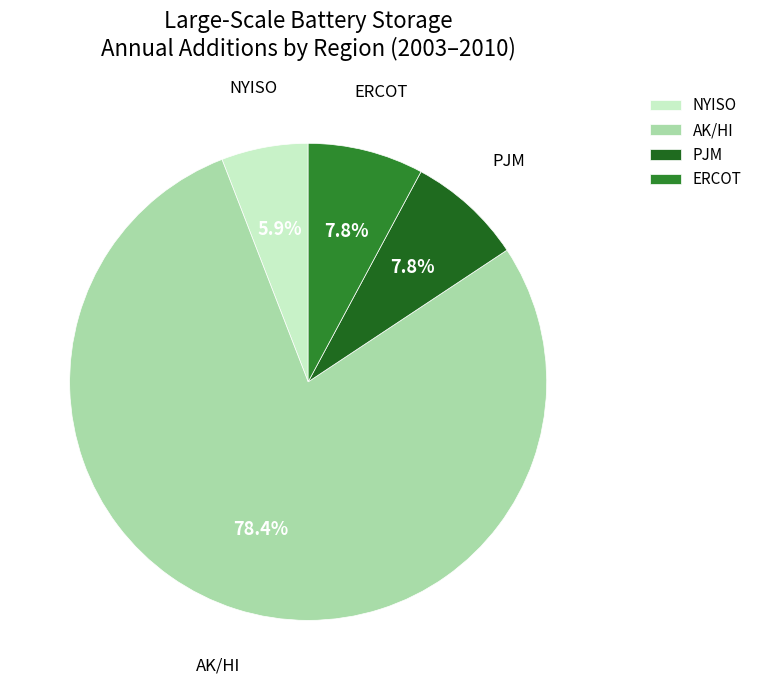

Which slice is the largest?

AK/HI